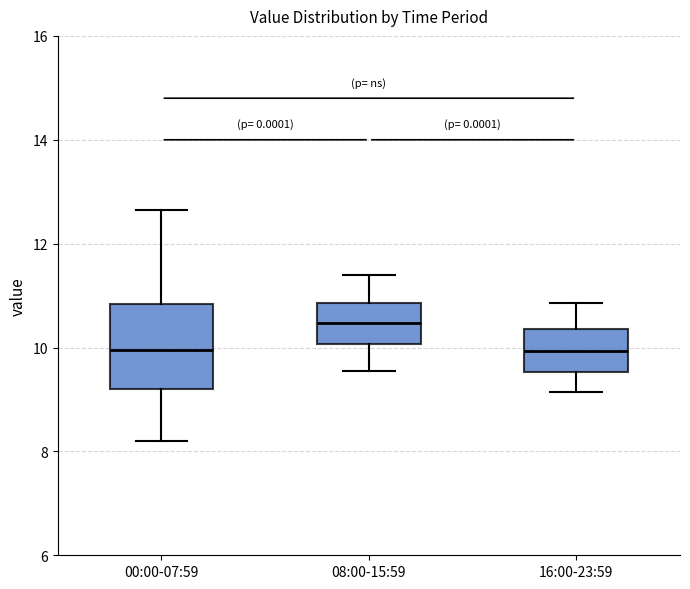

Which box has the highest median line?

08:00-15:59